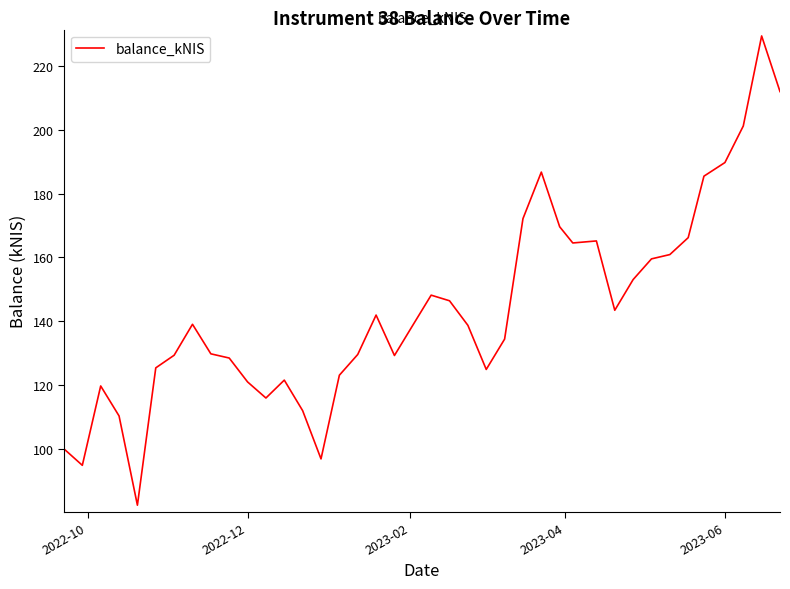

What is the smallest value displayed?

82.4